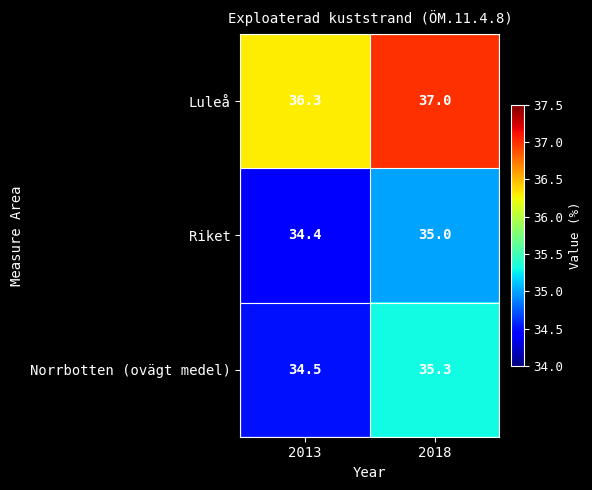

Which series changed the most between 2013 and 2018?

Norrbotten (ovägt medel)